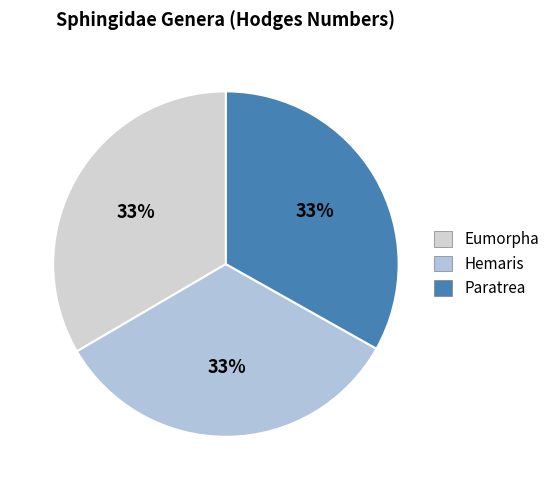

Approximately how many times larger is the value at Eumorpha compared to Hemaris?

1.0